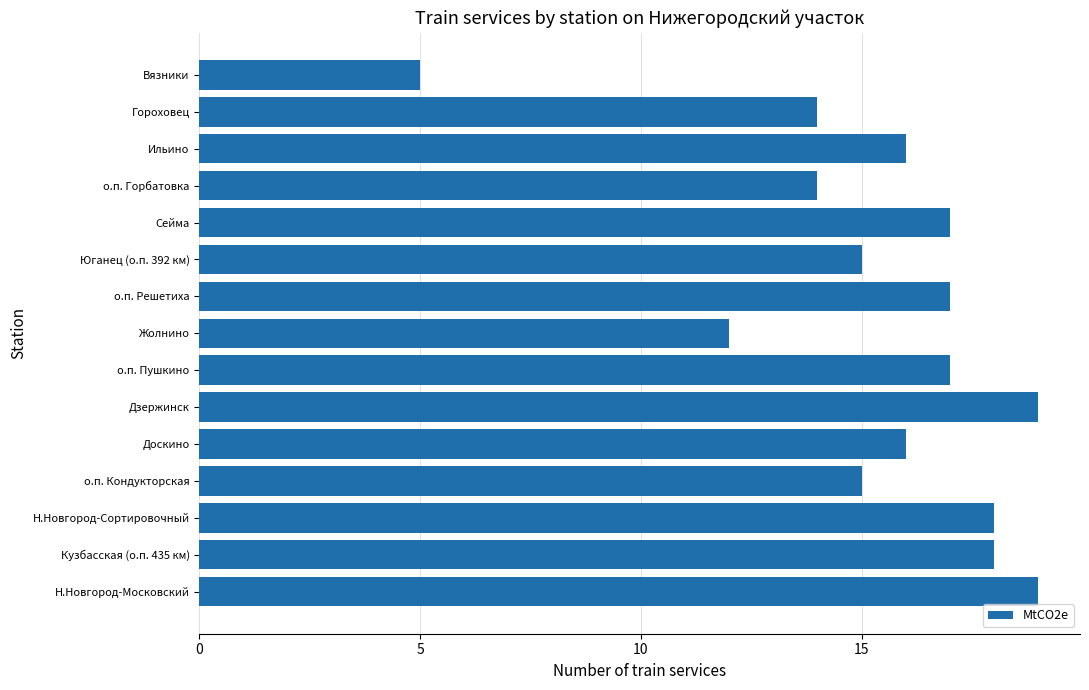

What is the sum of the values at Кузбасская (о.п. 435 км) and Сейма?

35